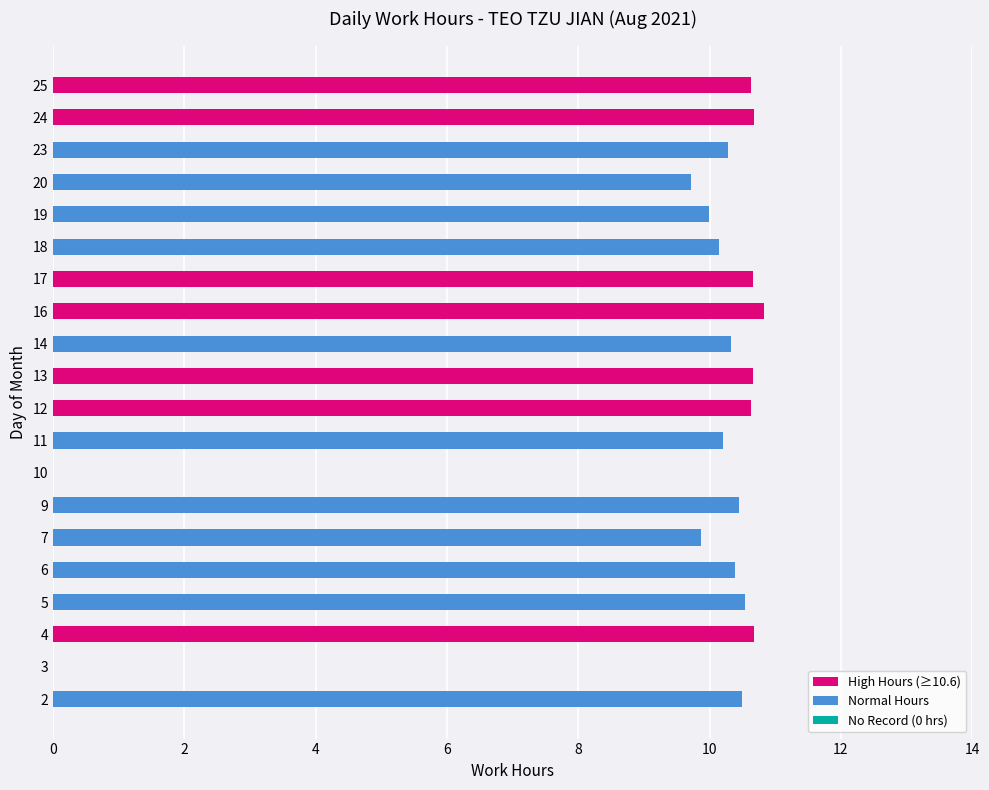

What is the sum of all values?

187.2